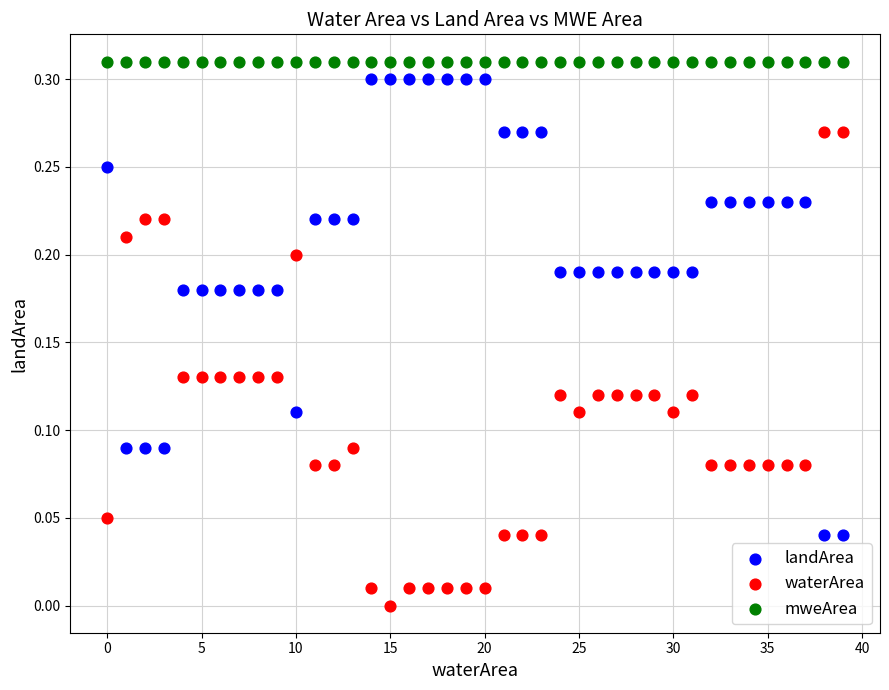

Which series reaches the minimum Y coordinate?

waterArea